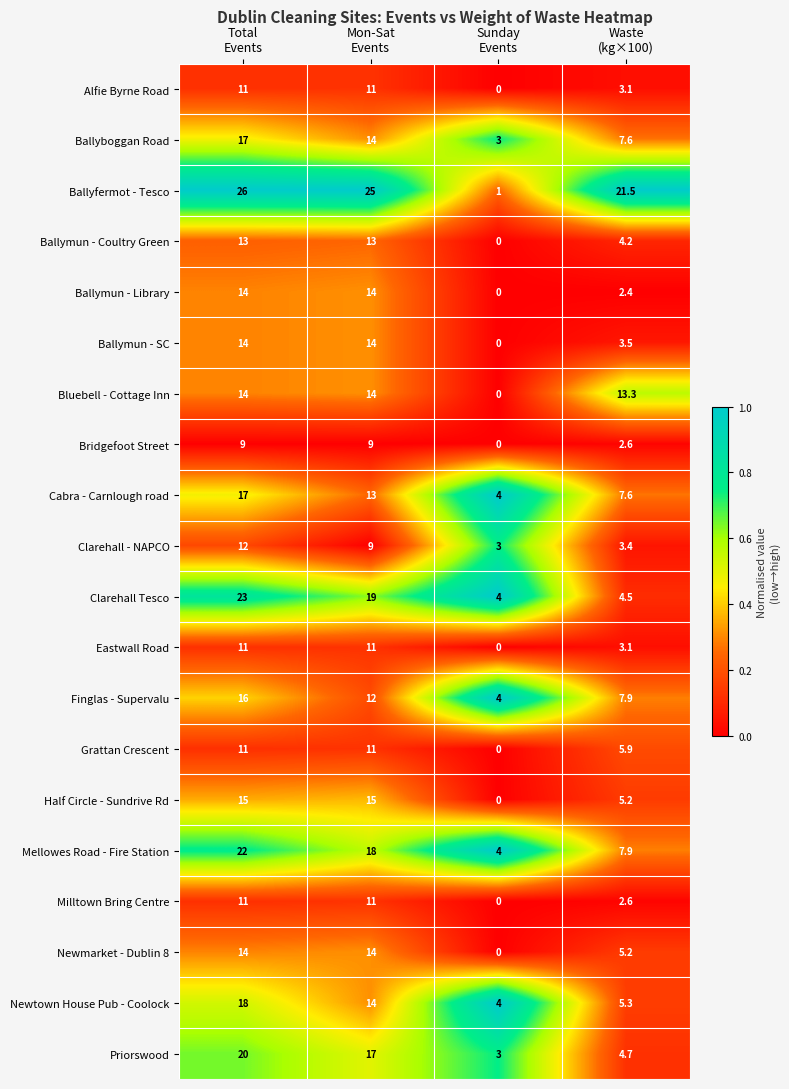

Which series has the largest range (max minus min)?

Ballyfermot - Tesco